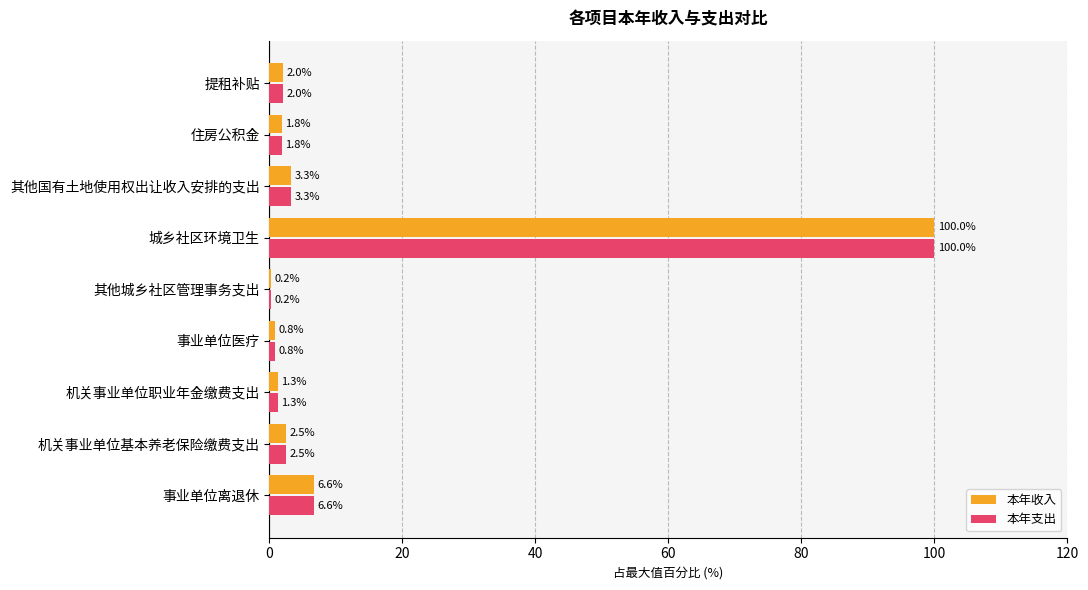

What is the highest value of the 本年支出 series?

100.0